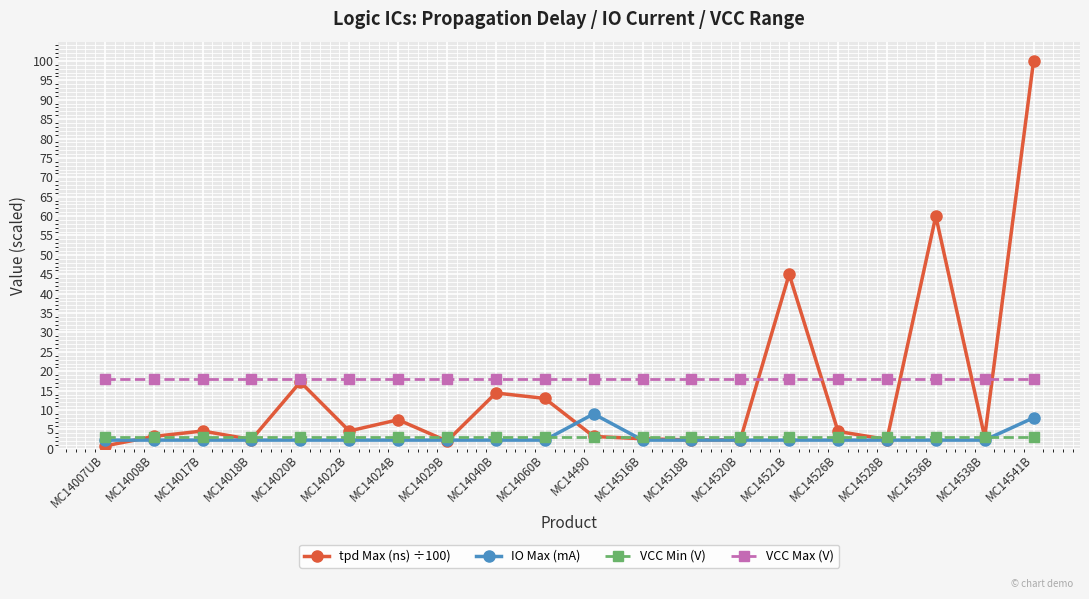

Which series has the widest spread of values?

tpd Max (ns) ÷100)